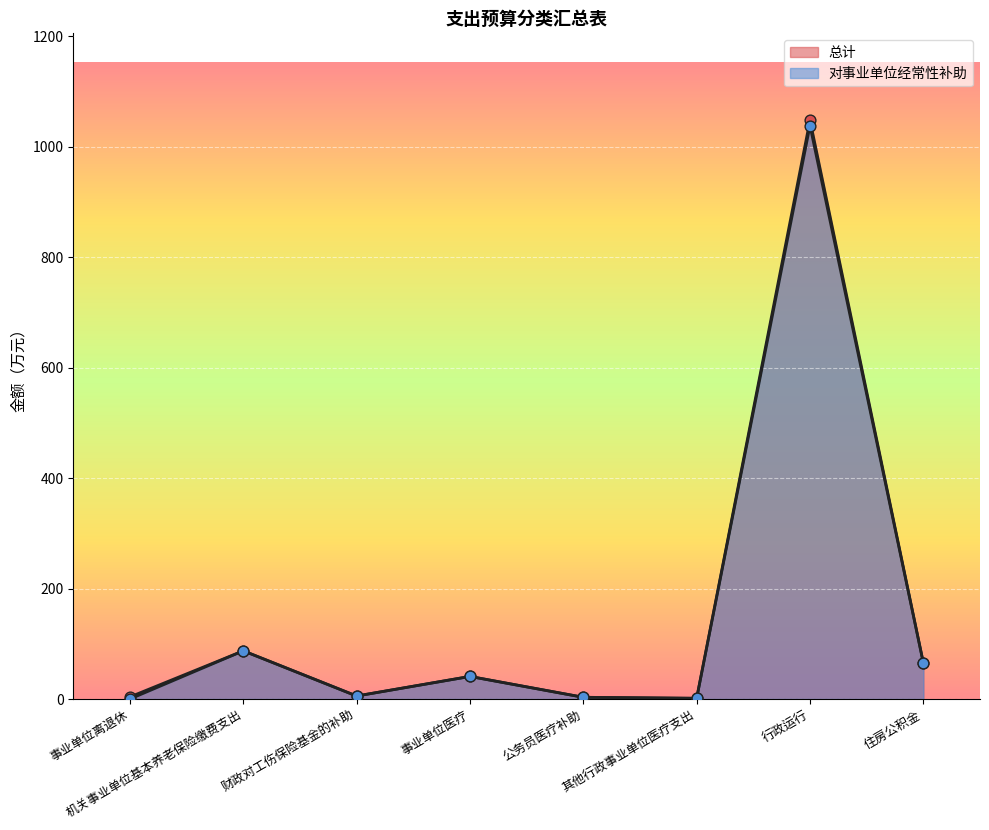

What are all the series names shown in the legend?

总计, 对事业单位经常性补助